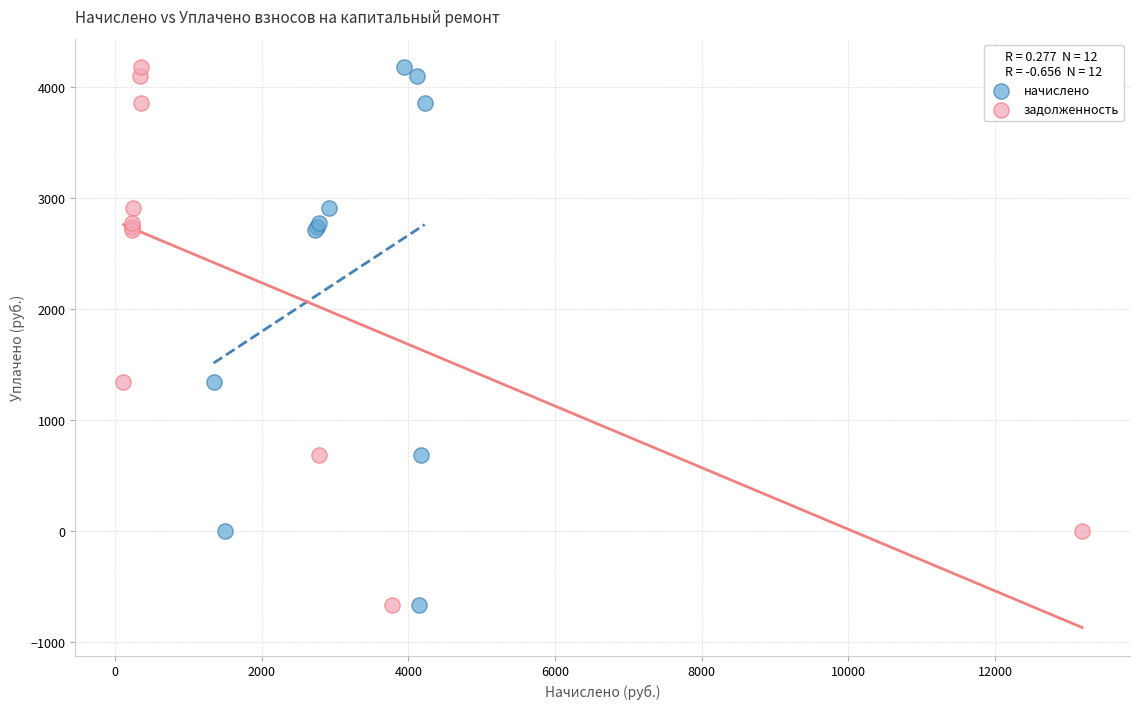

What are all the series names shown in the legend?

начислено, задолженность